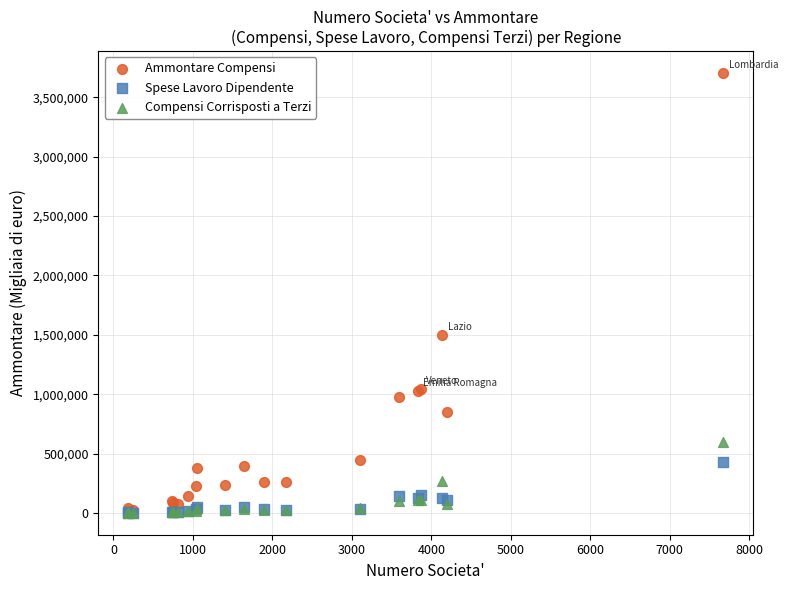

In the Ammontare Compensi series, what Y value is closest to 1862028?

1498082